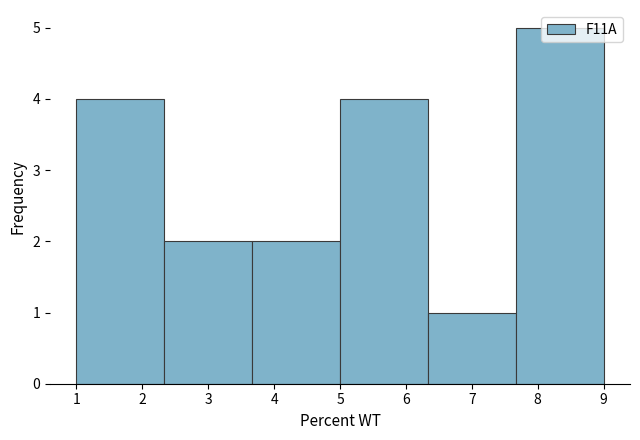

How tall is the bar that spans 2.3 to 3.7 on the x-axis? Neither the bar edges nor the heights are printed on the chart, so give them approximately, as read against the axes.

2